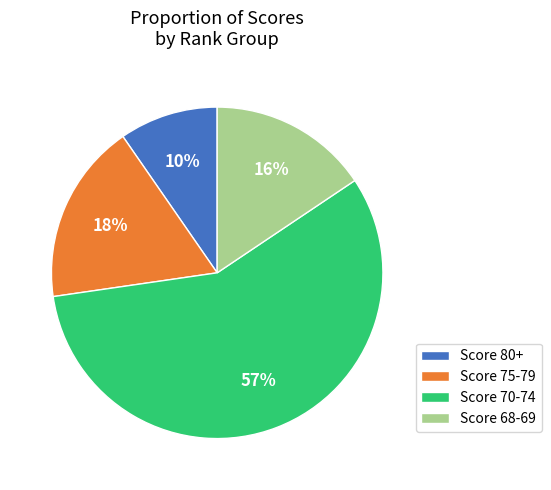

How many slices are in this pie chart?

4